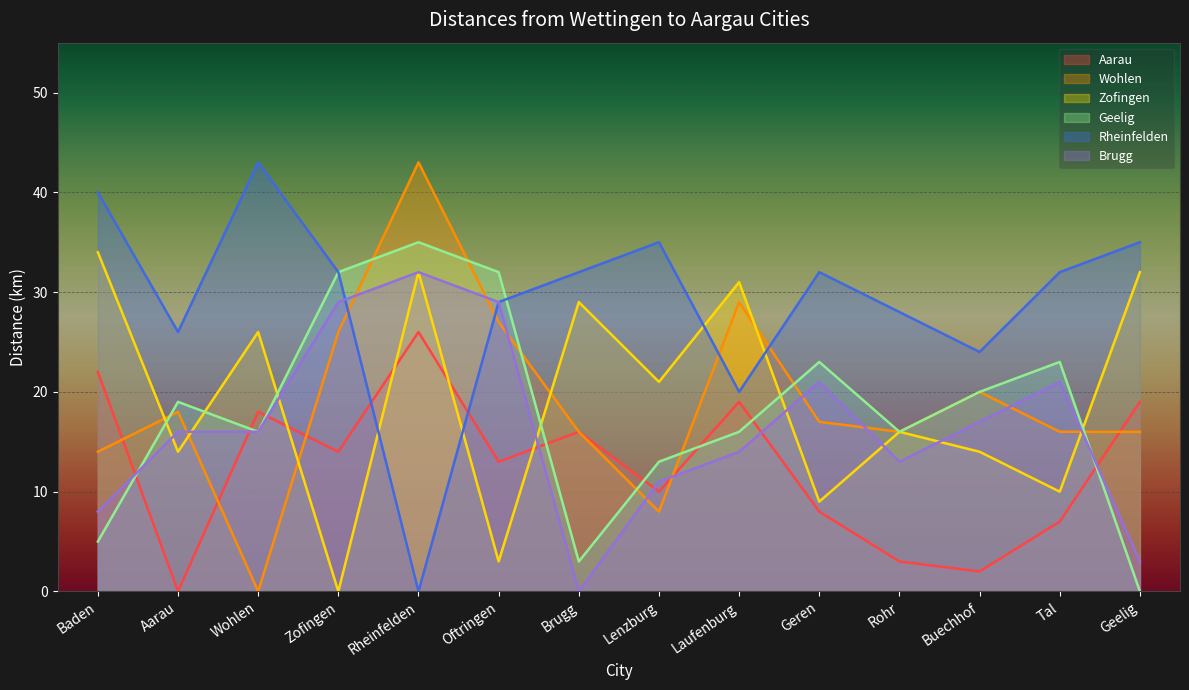

How many data points does each series have?

14